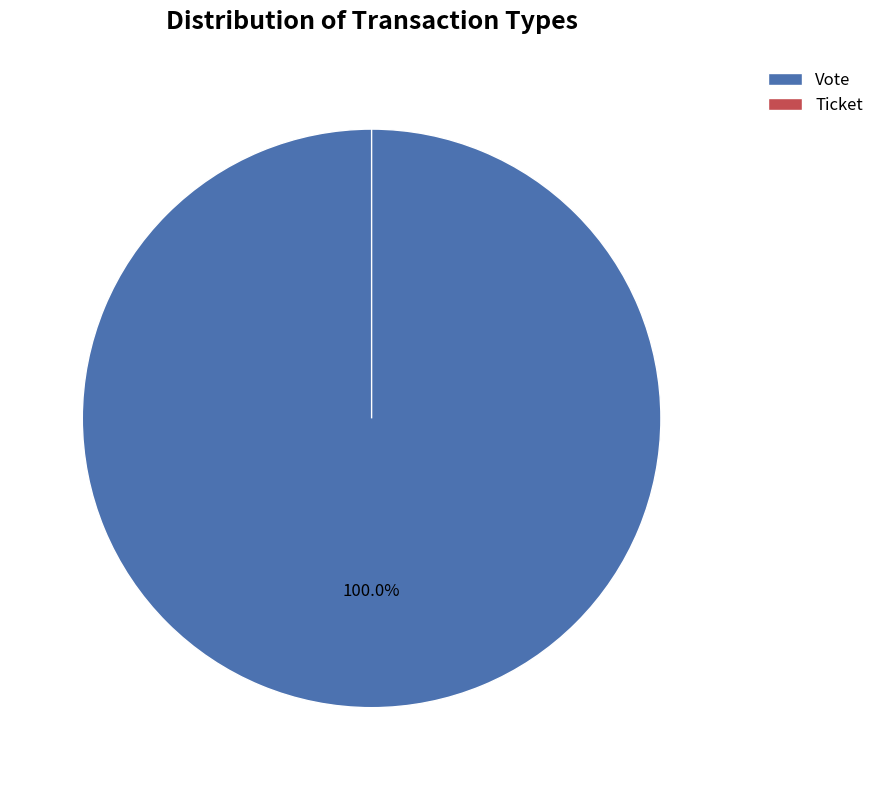

Is Vote the majority of the pie?

Yes